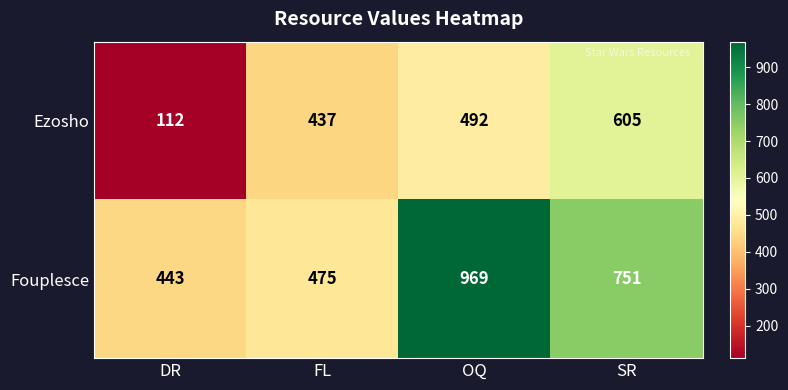

At how many categories does at least one series exceed 440?

4